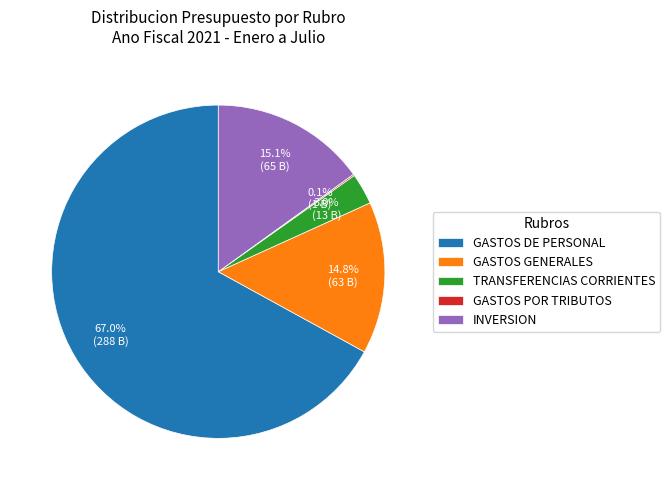

Which has a higher value, TRANSFERENCIAS CORRIENTES or INVERSION?

INVERSION